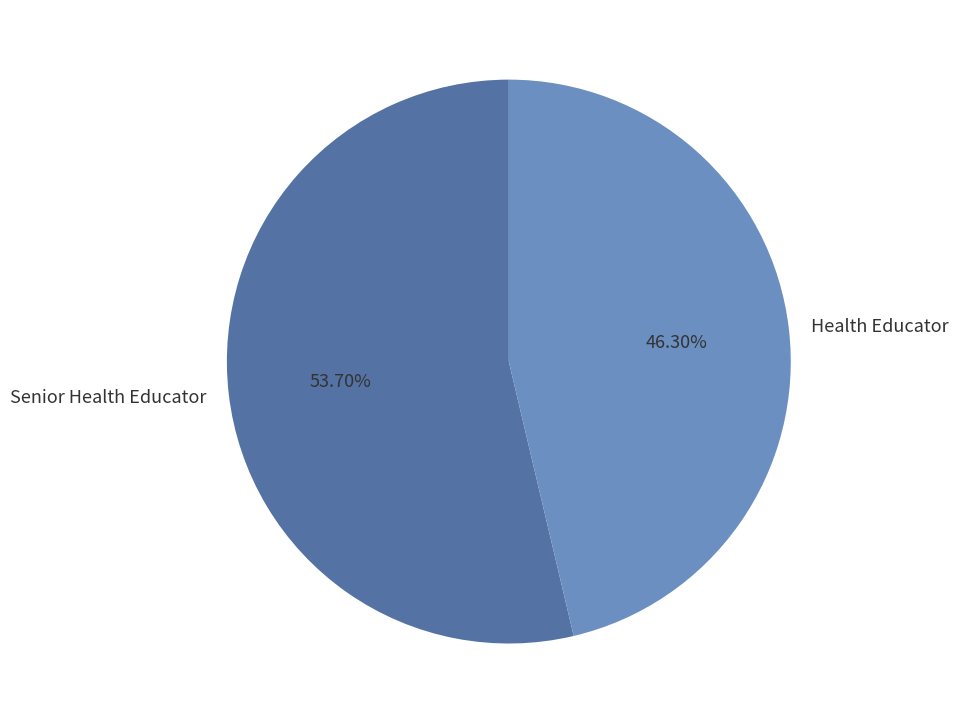

How much of the chart is everything except Health Educator?

53.7%